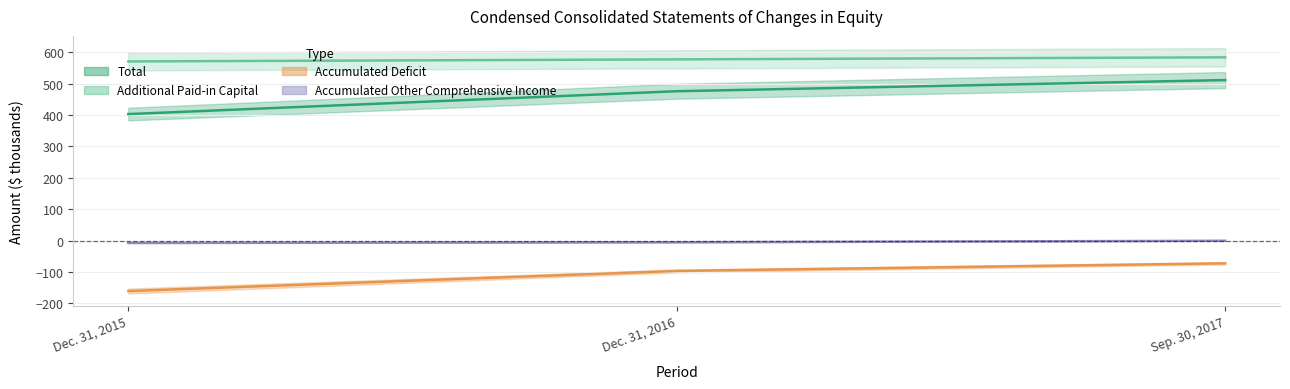

What is the maximum value shown in the chart?

583.4